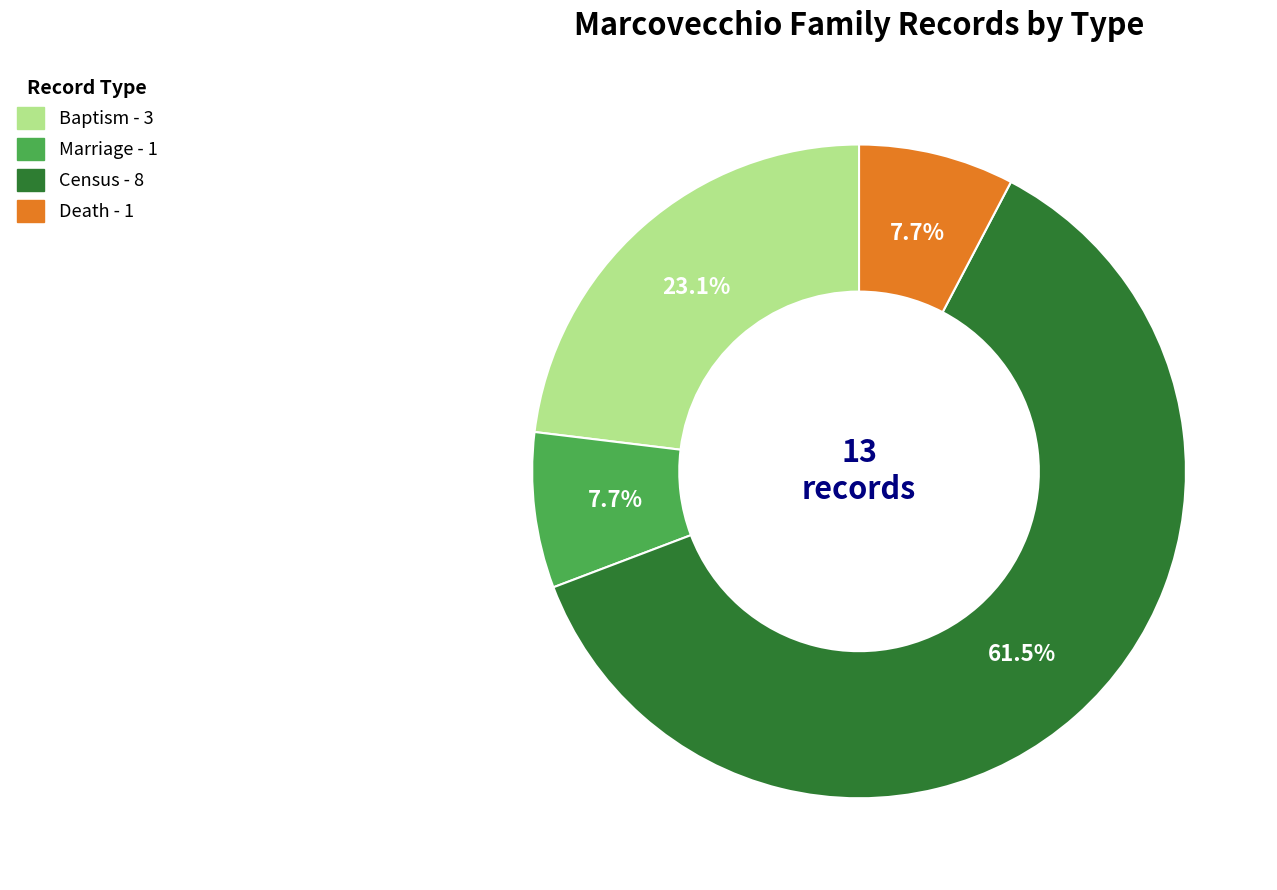

How many slices are in this pie chart?

4